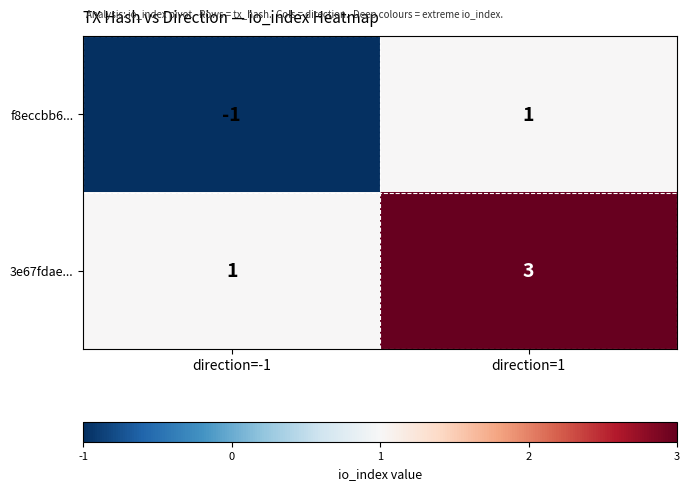

Which label corresponds to the largest value in the chart?

direction=1